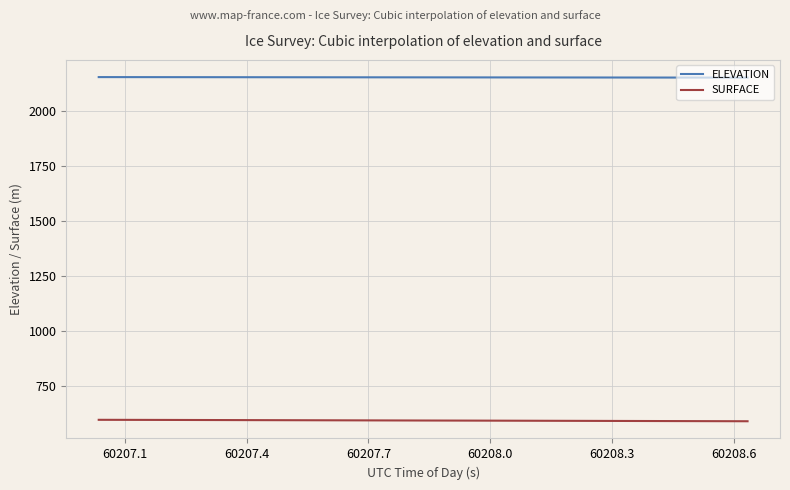

Which series has the largest total across all categories?

ELEVATION